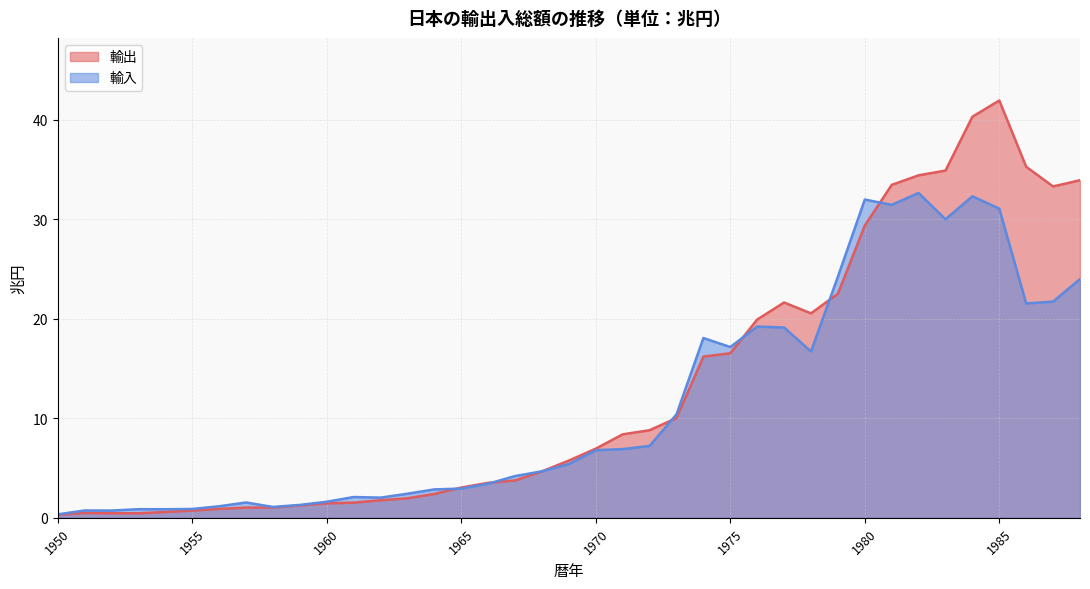

Reading right to left, what are all the values shown in this chart?

輸出: 33.9	33.3	35.3	42.0	40.3	34.9	34.4	33.5	29.4	22.5	20.6	21.6	19.9	16.5	16.2	10.0	8.8	8.4	7.0	5.8	4.7	3.8	3.5	3.0	2.4	2.0	1.8	1.5	1.5	1.2	1.0	1.0	0.9	0.7	0.6	0.5	0.5	0.5	0.3
輸入: 24.0	21.7	21.6	31.1	32.3	30.0	32.7	31.5	32.0	24.2	16.7	19.1	19.2	17.2	18.1	10.4	7.2	6.9	6.8	5.4	4.7	4.2	3.4	2.9	2.9	2.4	2.0	2.1	1.6	1.3	1.1	1.5	1.2	0.9	0.9	0.9	0.7	0.7	0.3